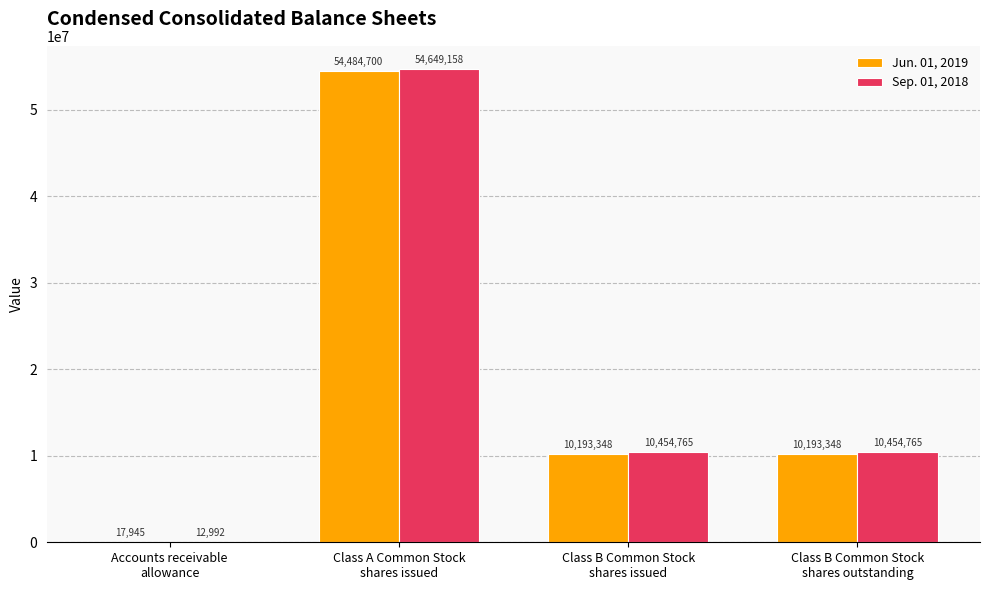

How many distinct data groups are displayed?

2